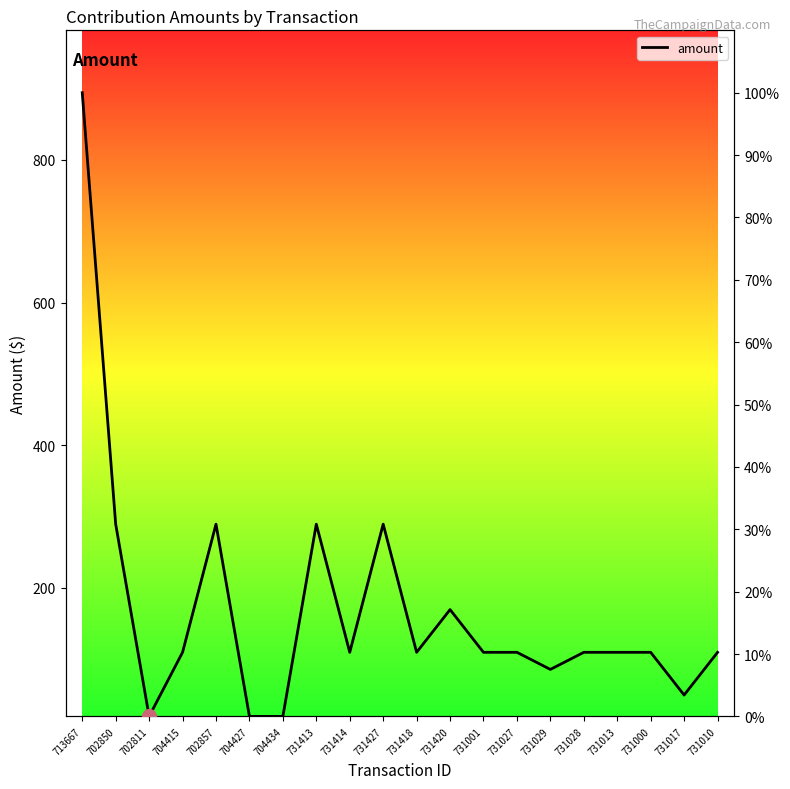

Is it true that the value at 731420 is 29.1?

False